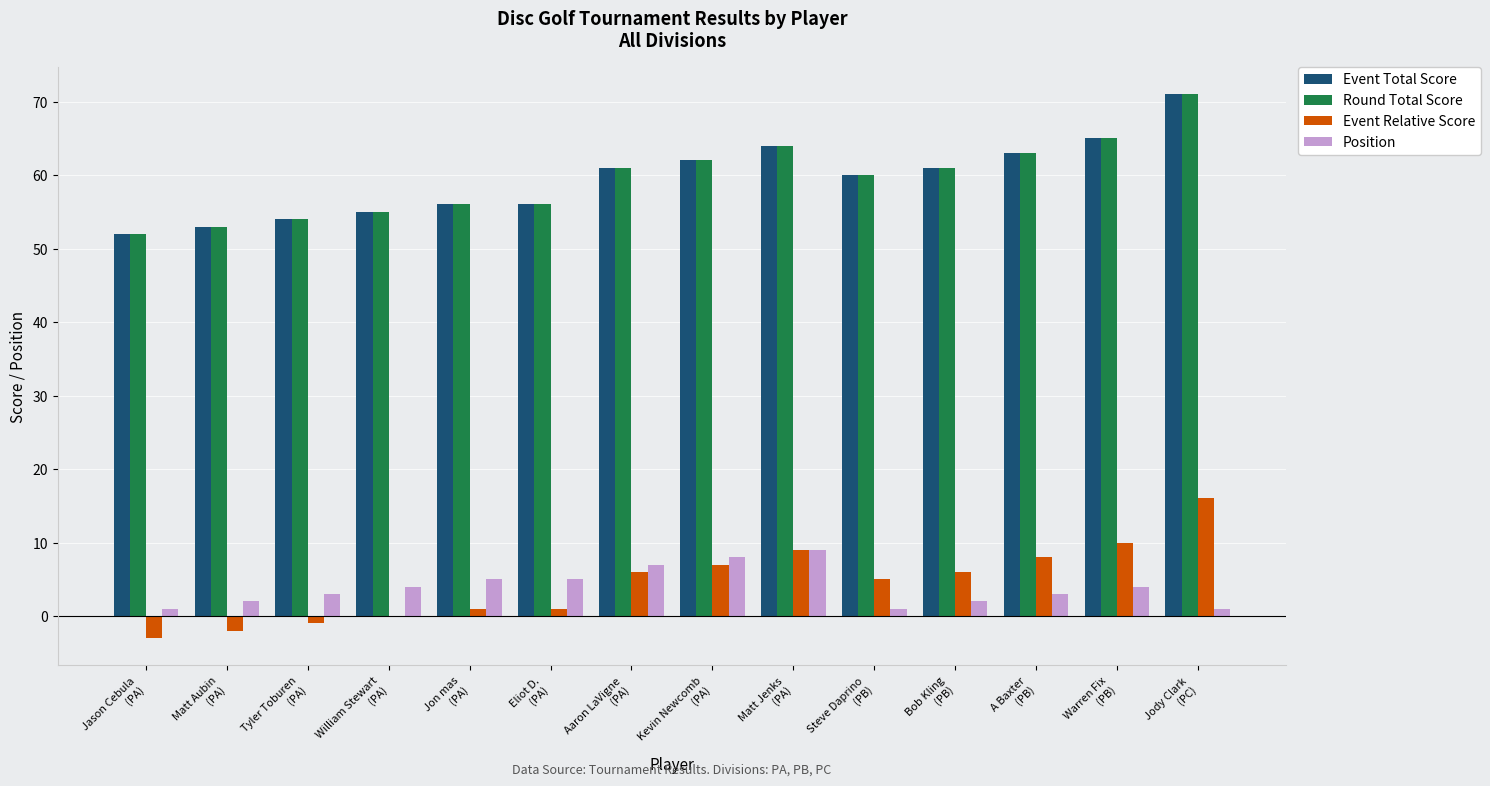

What is the maximum value shown in the chart?

71